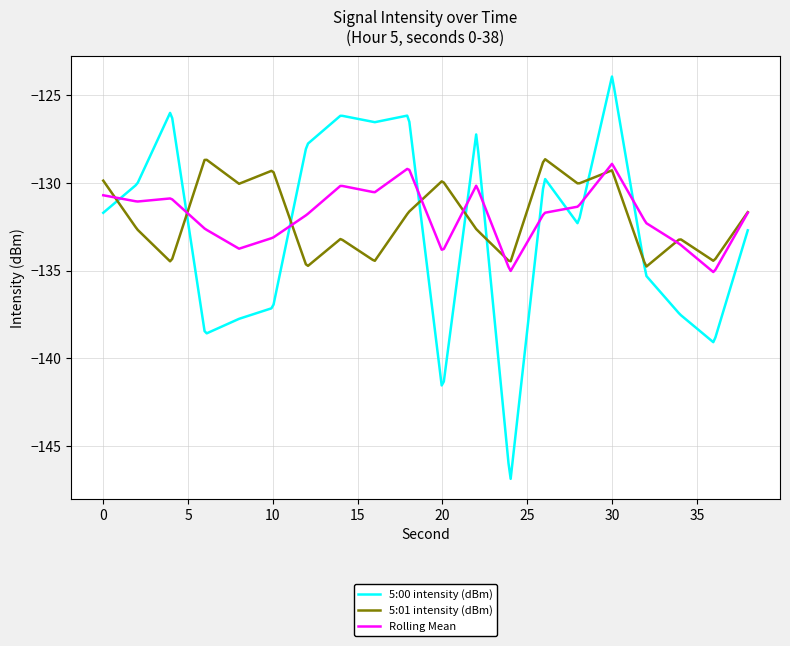

What is the maximum value for Rolling Mean?

-128.9